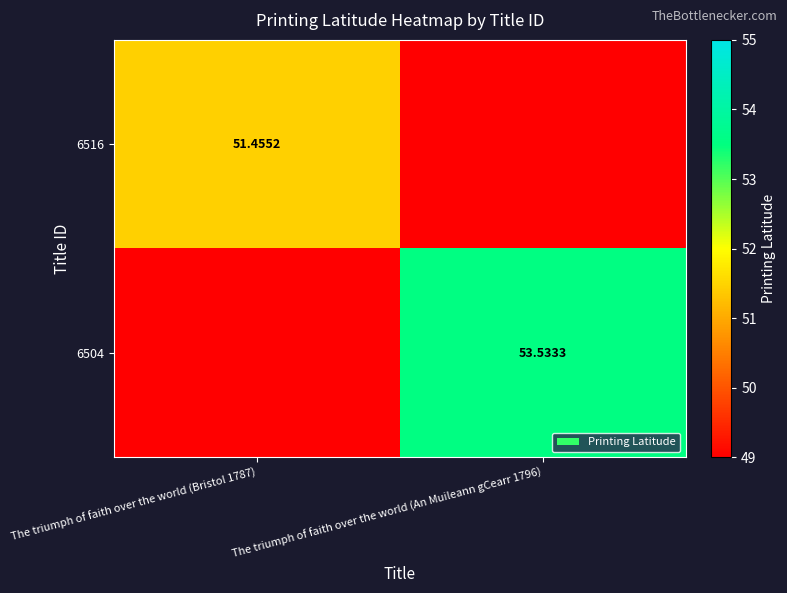

Which series has the largest total across all categories?

6504